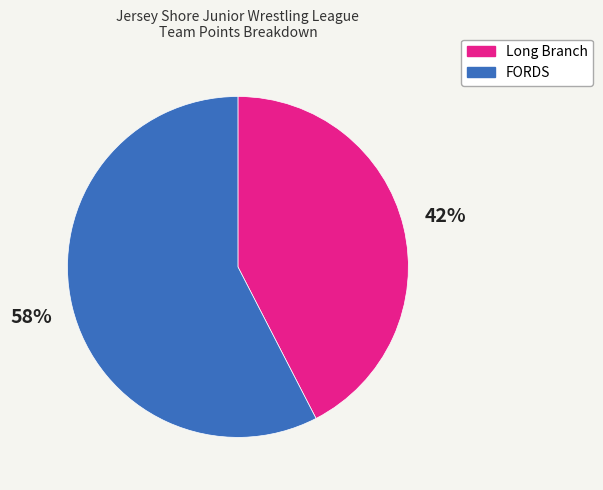

Rank the categories by value from highest to lowest.

FORDS, Long Branch